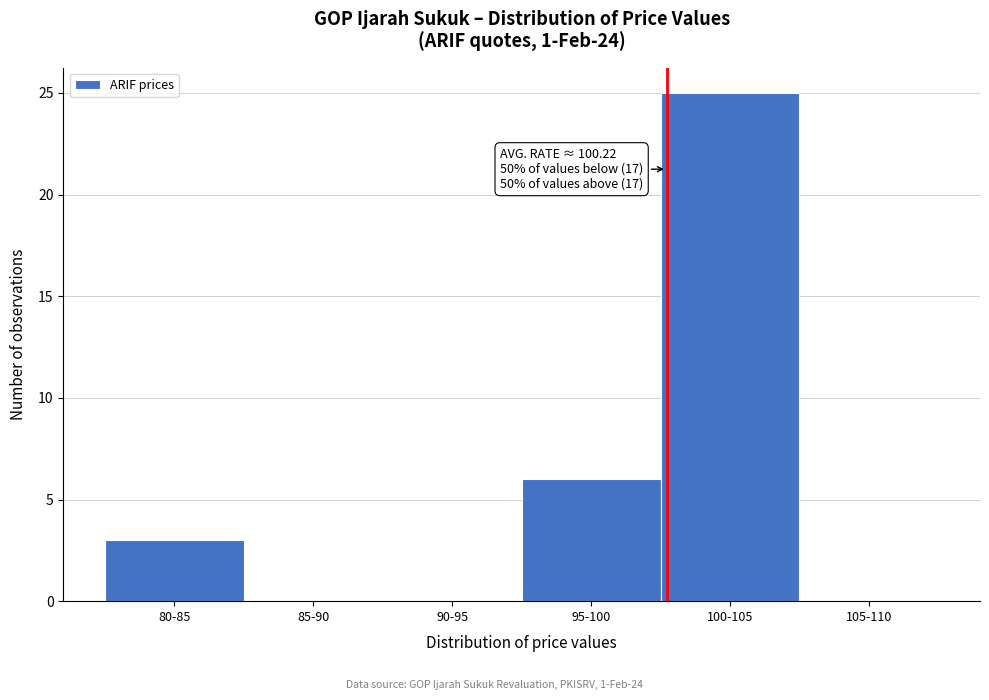

Reading left to right, transcribe all the data shown in this chart.

80-85=3	85-90=0	90-95=0	95-100=6	100-105=25	105-110=0